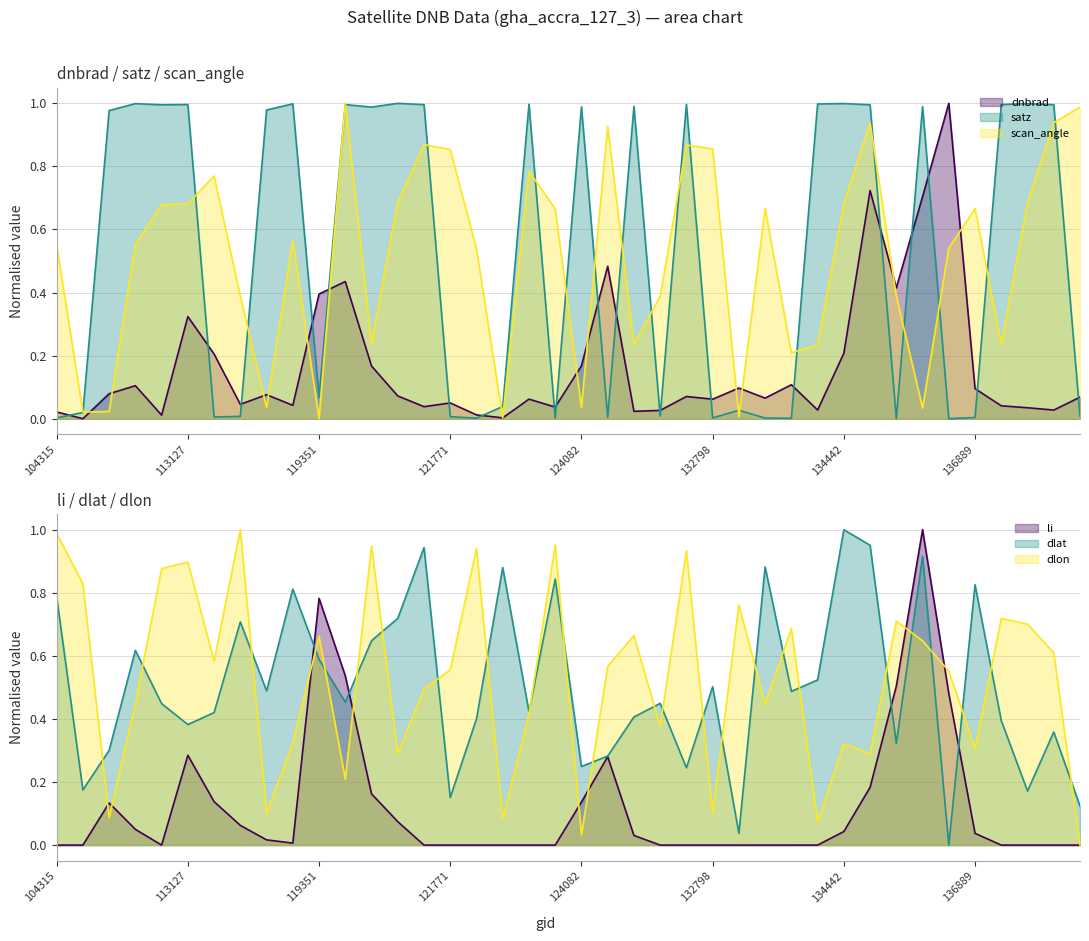

The satz series shows 1.4 at 109184. True or false?

False